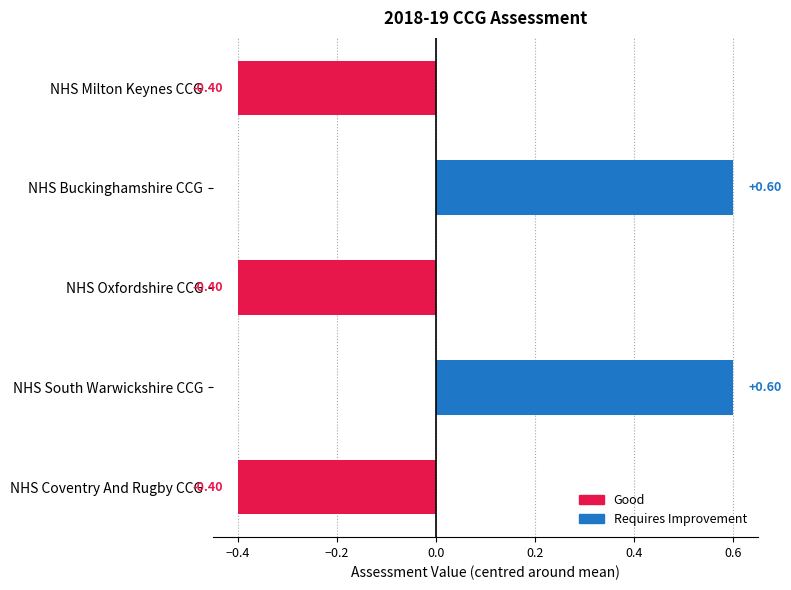

What is the label of the 3rd bar from the bottom?

NHS Oxfordshire CCG